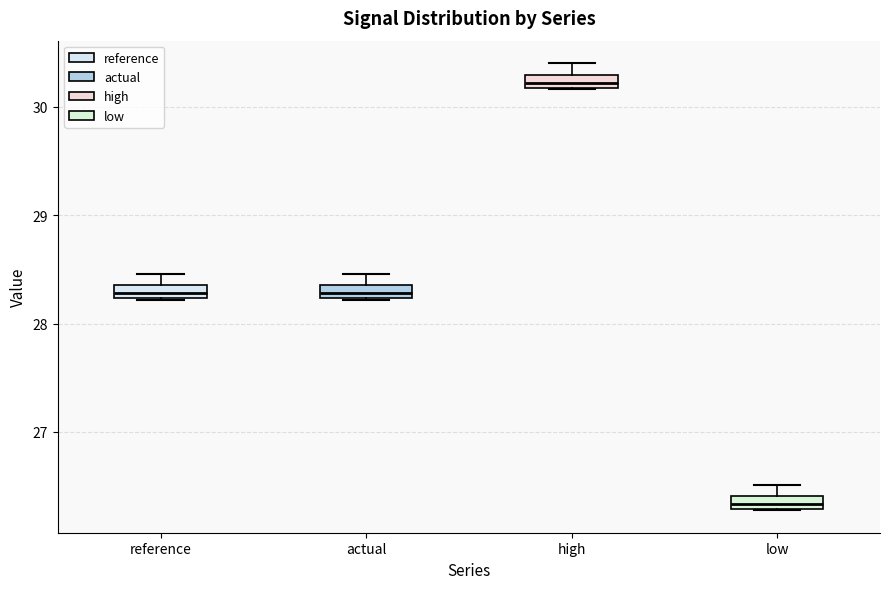

Where is the lower edge of the box for reference on the y-axis? The values are not printed on the chart, so give them approximately, as read against the axis.

28.2